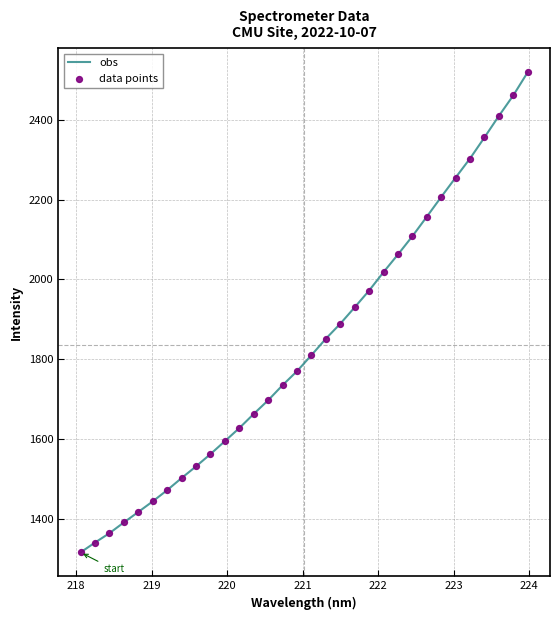

What is the minimum value shown in the chart?

1315.3